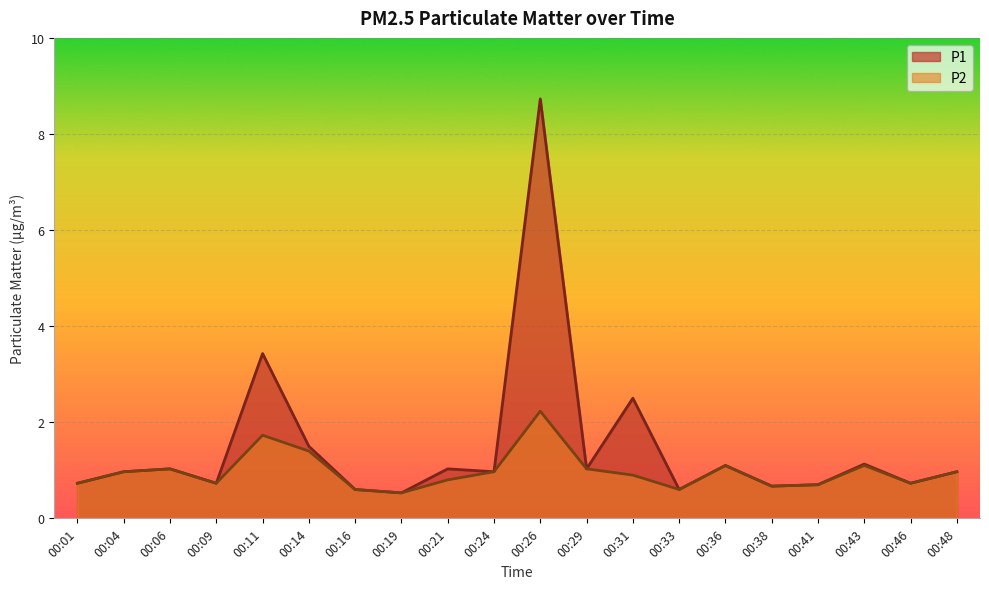

The P1 series shows 1.0 at 00:21. True or false?

True